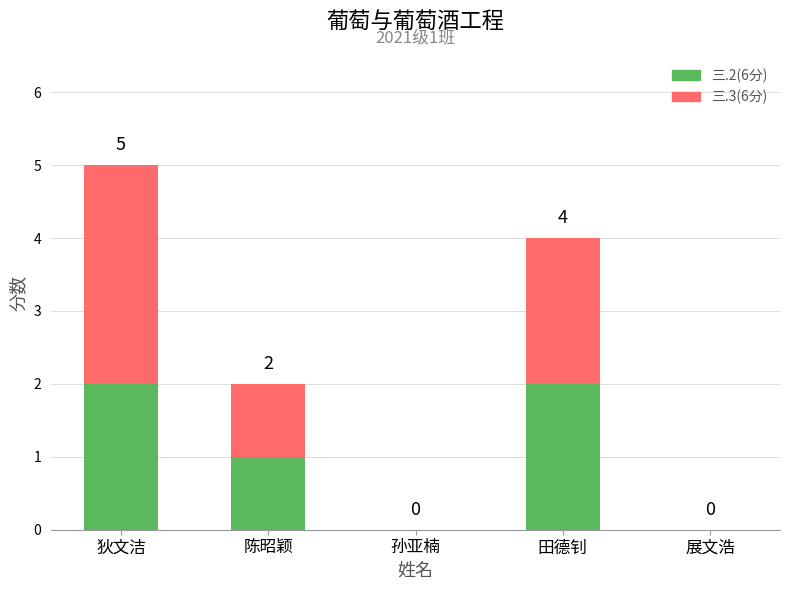

How many distinct data groups are displayed?

2